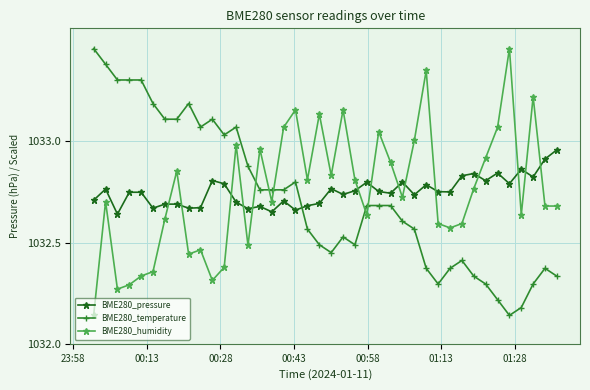

Is this an area chart (filled region under the line)?

No